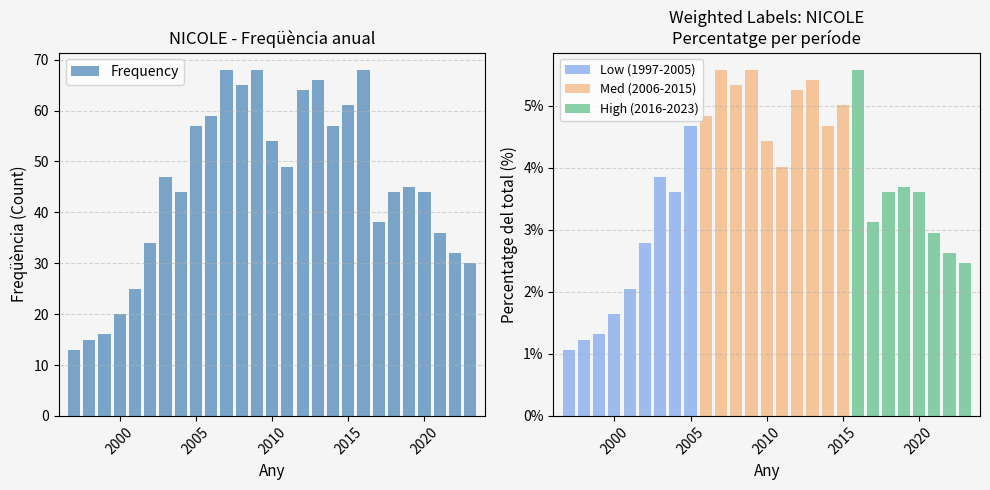

What is the change in value from 2005 to 2001?

-32